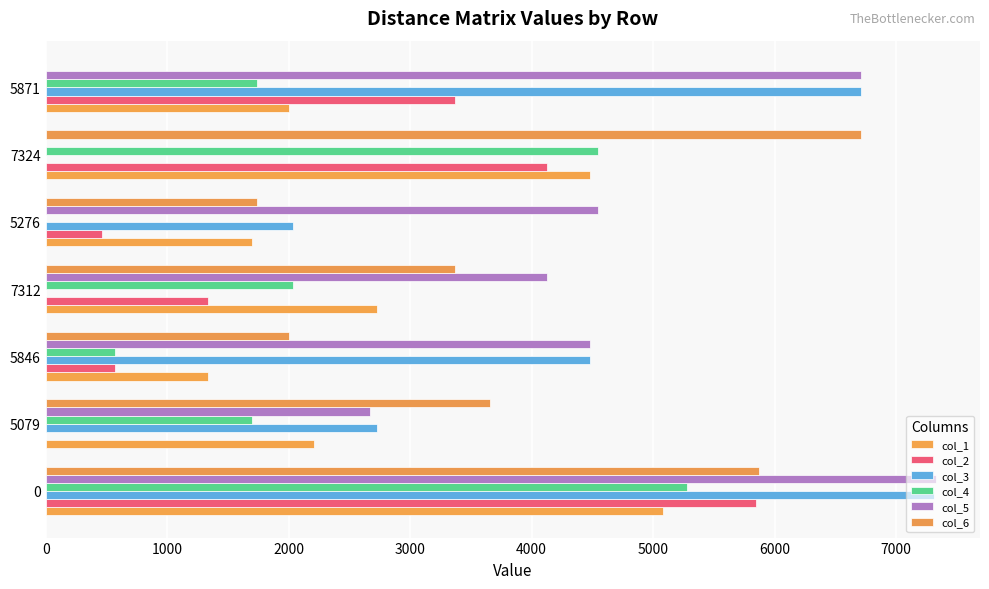

List the series in order of their peak value, lowest first.

col_1, col_4, col_2, col_6, col_3, col_5